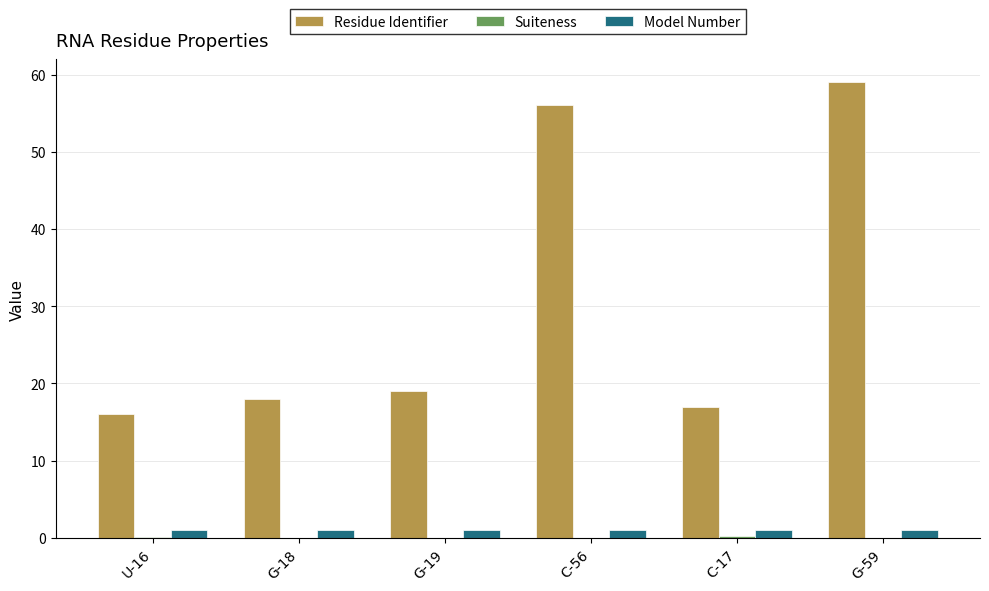

Which category has the highest value across all series?

G-59